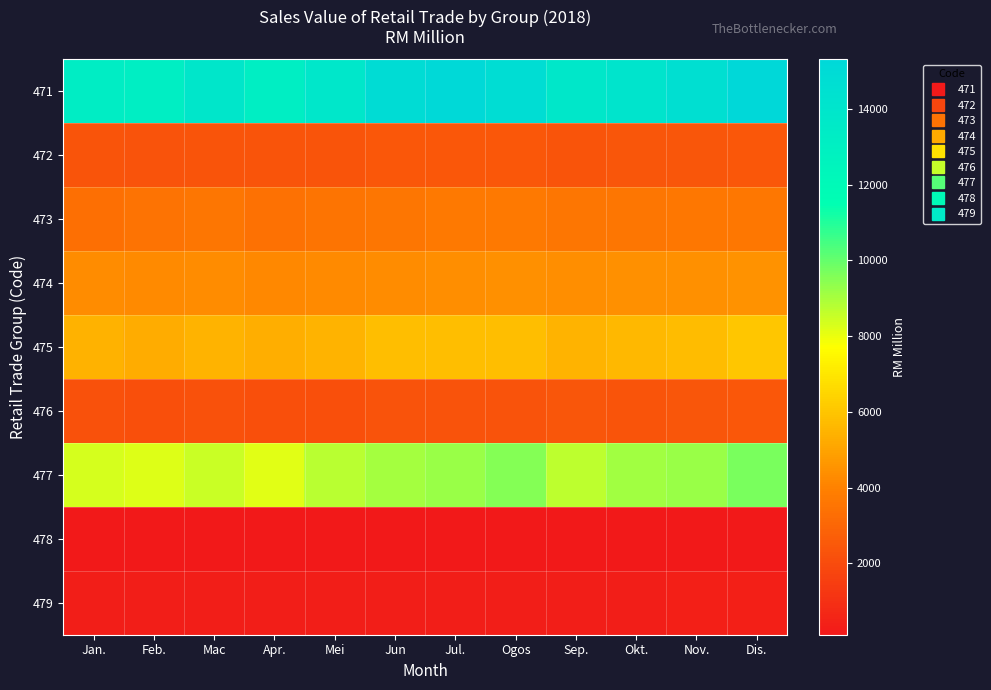

What is the smallest value displayed?

115.4